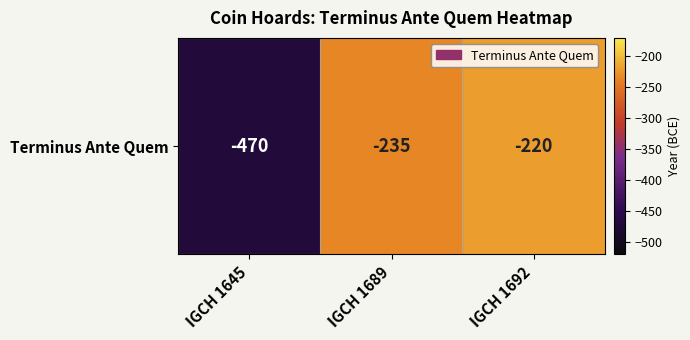

What is the minimum value shown in the chart?

-470